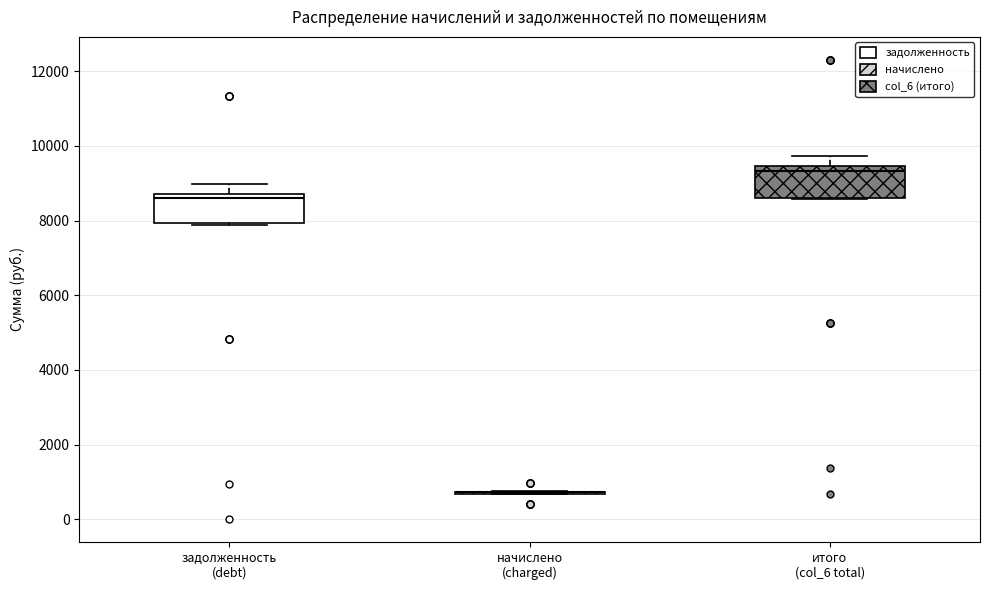

Reading left to right, transcribe this box plot: for each box, give where its median line is, the range the box spans, and where its two whiskers end, as read against the y-axis. The values are not printed on the chart, so give them approximately, as read against the axis.

задолженность (debt): median 8600, box 8000 to 8800, whiskers 7800 to 9000
начислено (charged): box collapsed to a line at 800, whiskers 600 to 800
итого (col_6 total): median 9400 (just below the box's upper edge), box 8600 to 9400, whiskers 8600 to 9800